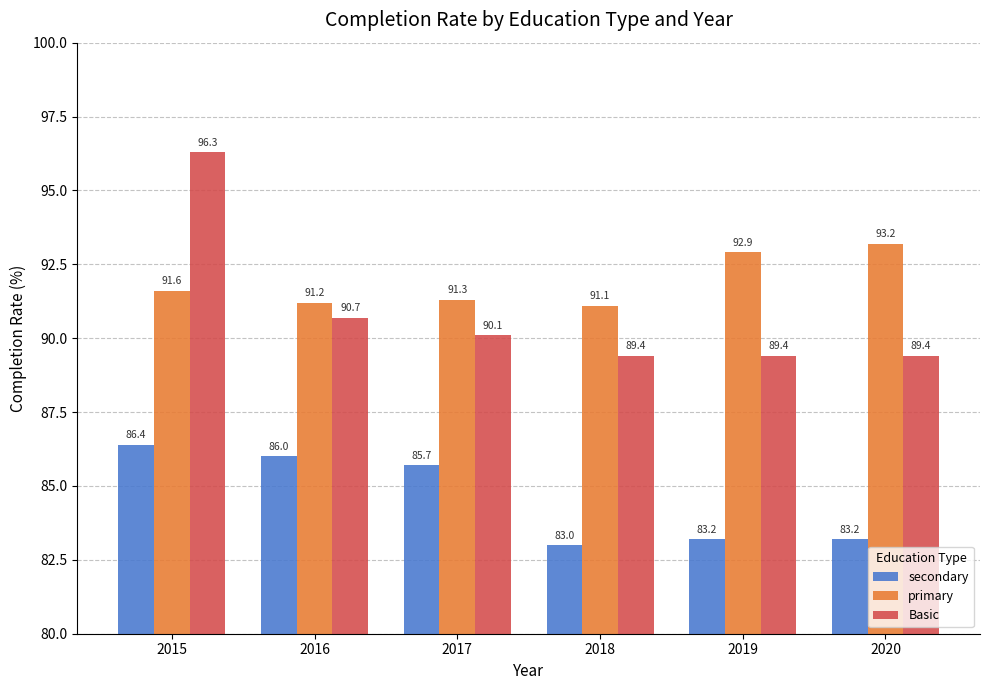

True or false: Basic has a value of 147.1 at 2017.

False